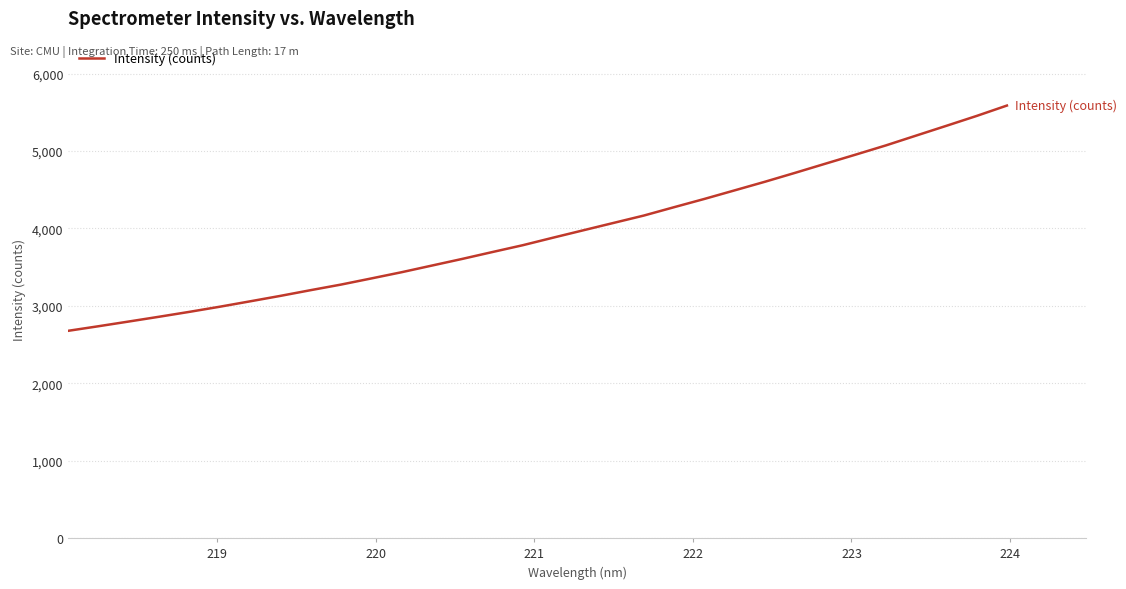

What is the greatest value displayed?

5587.5